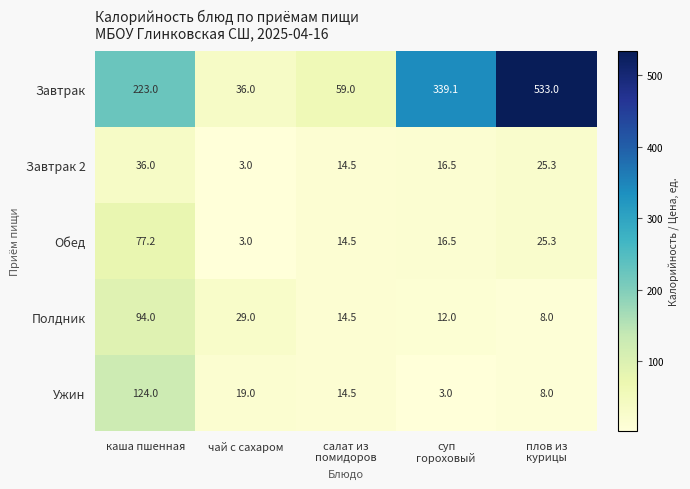

How many data points does each series have?

5